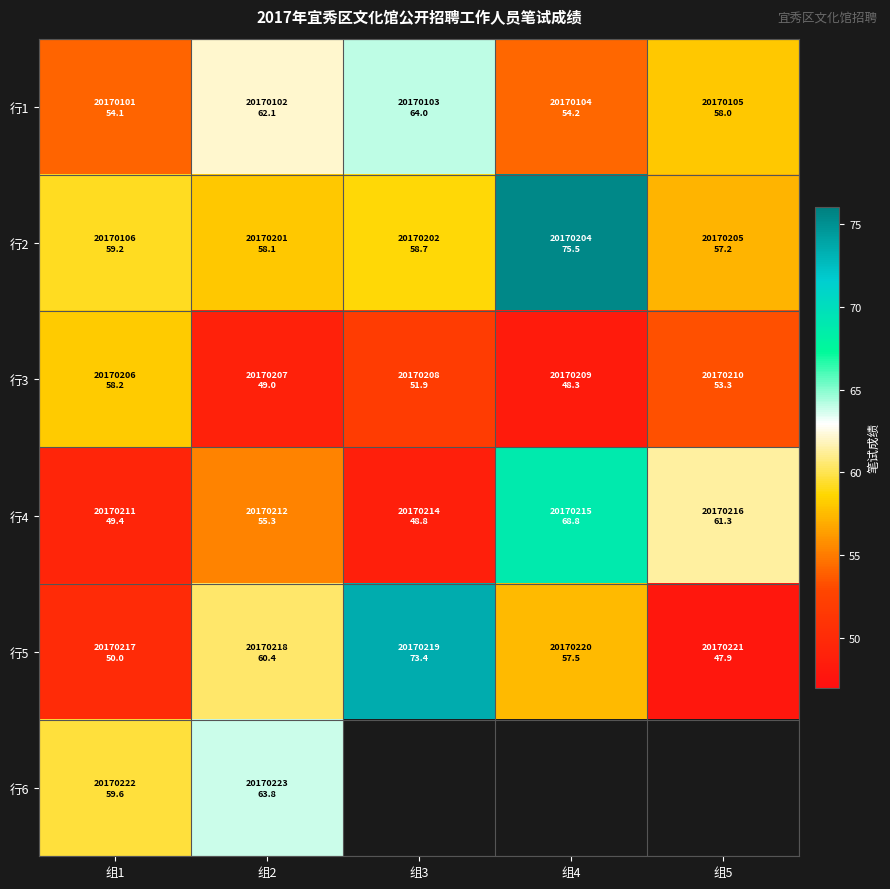

What is the difference between the maximum and second lowest values in the 行3 series?

9.2